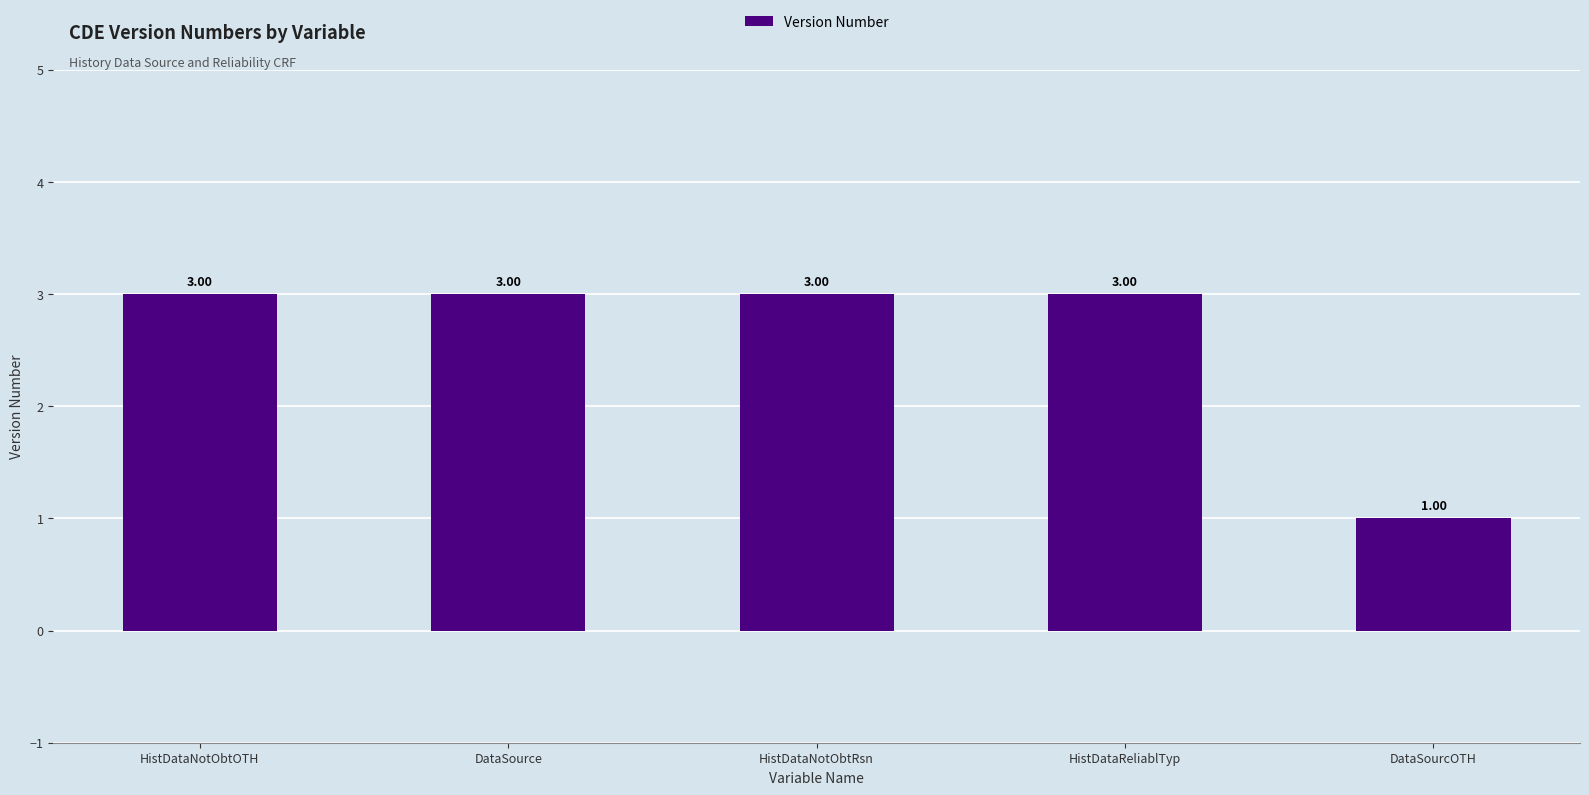

What is the difference between the maximum and minimum values?

2